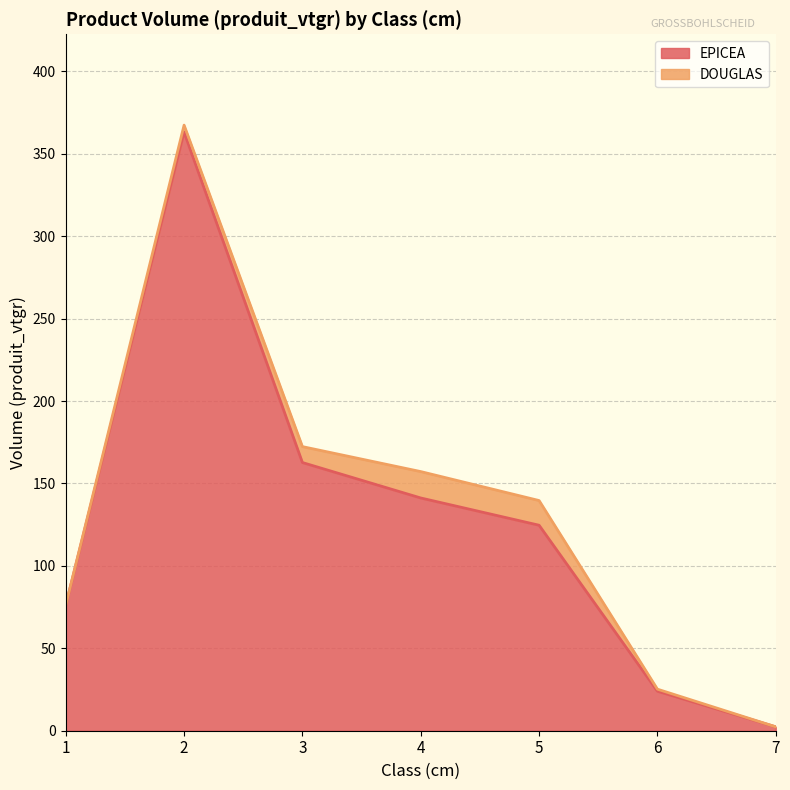

Reading right to left, what are all the values shown in this chart?

2.4	24.0	124.6	141.2	162.7	363.1	76.2